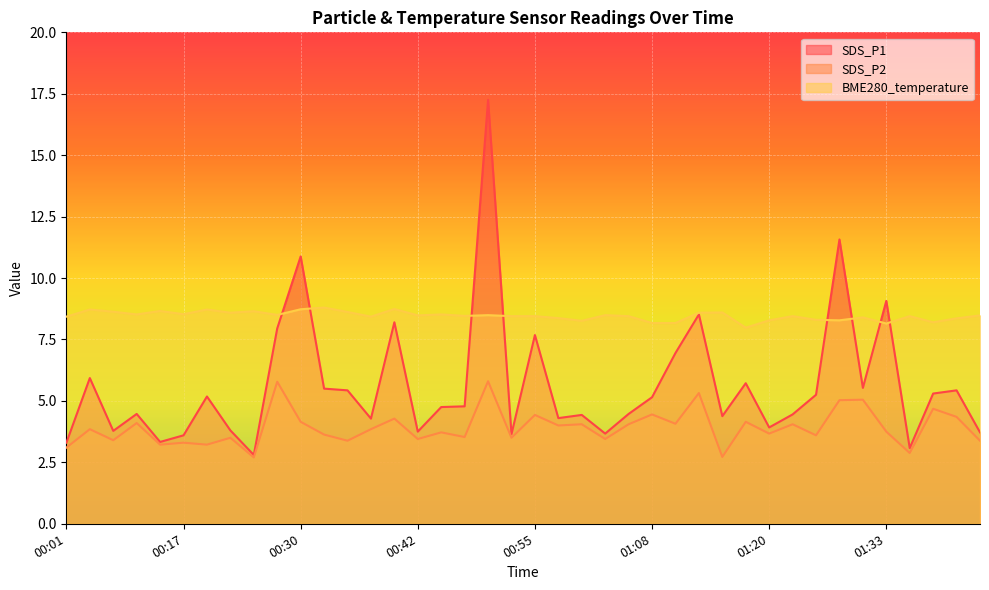

At which category does the chart reach its peak across all series?

00:50